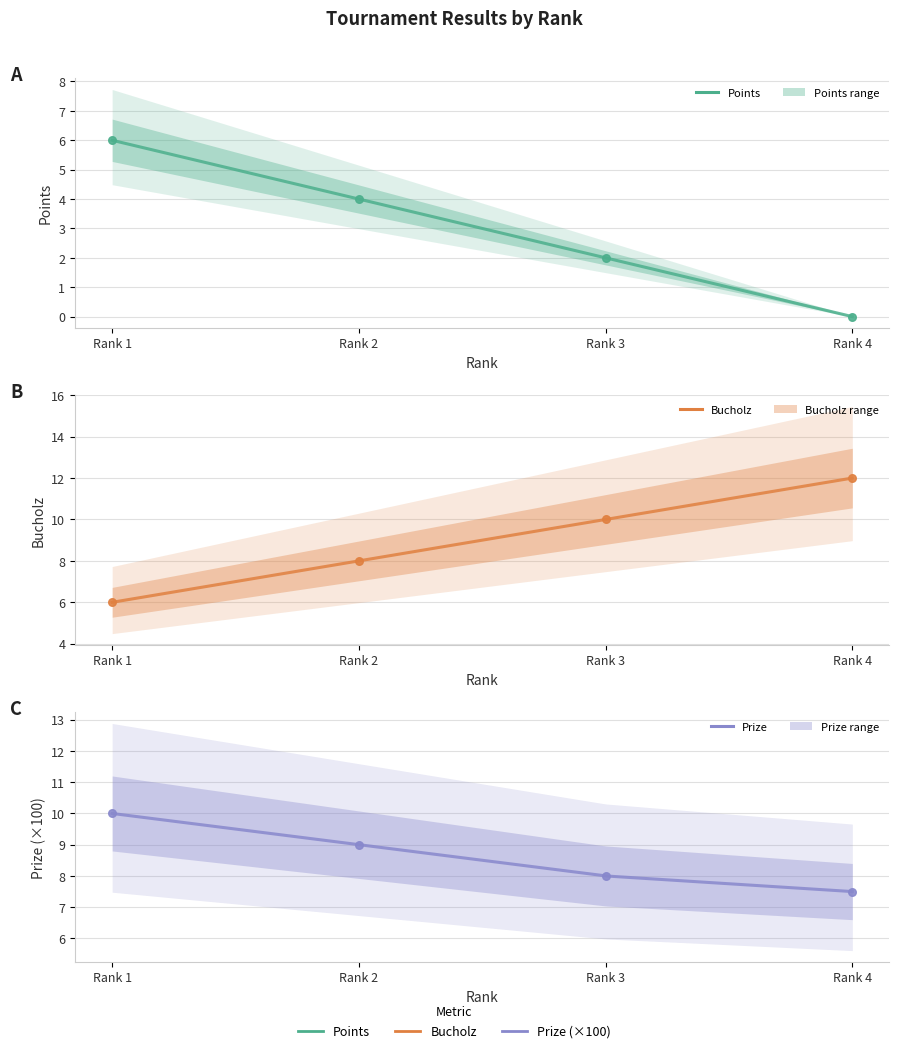

What are all the series names shown in the legend?

Points, Bucholz, Prize